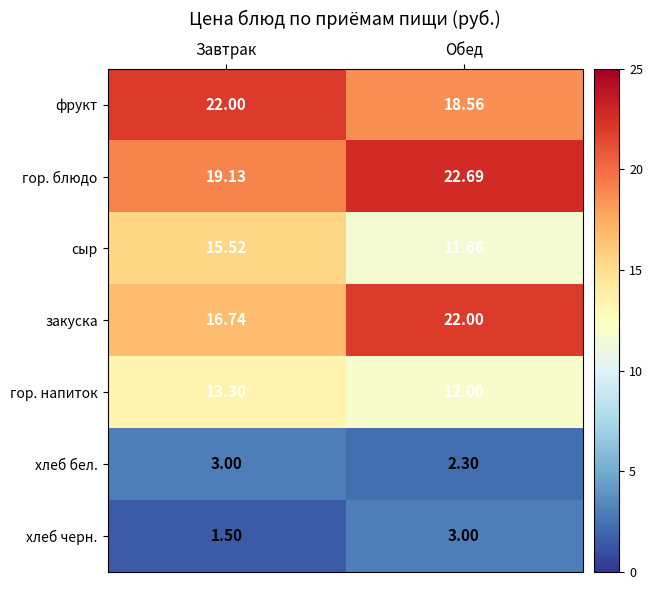

Which label corresponds to the smallest value in the chart?

Завтрак